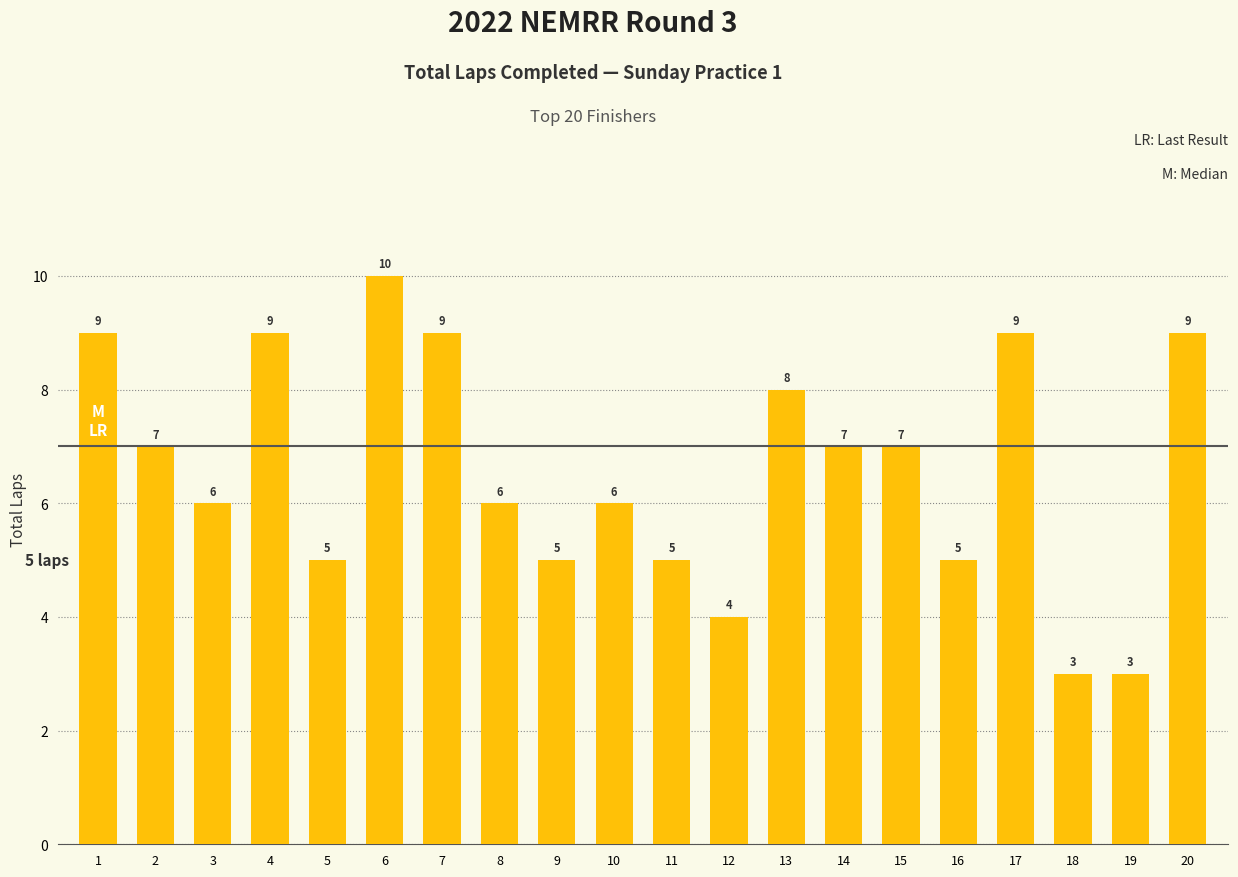

True or false: the data shows 3 at 18.

True